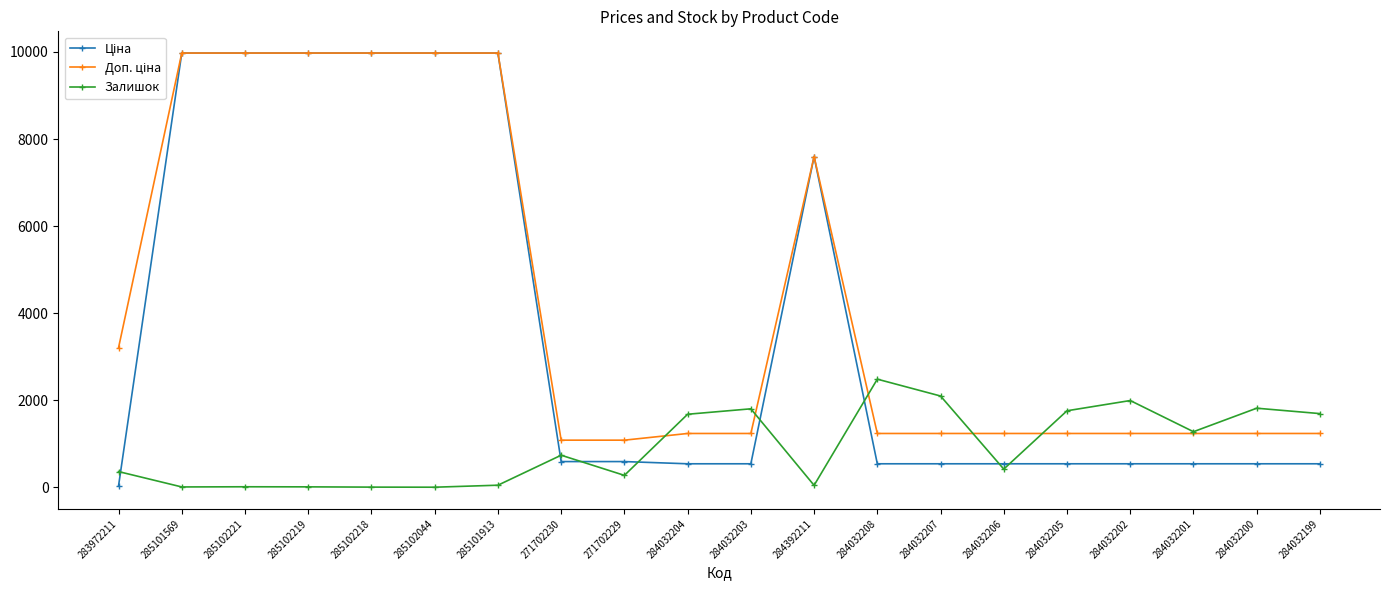

How many distinct data groups are displayed?

3